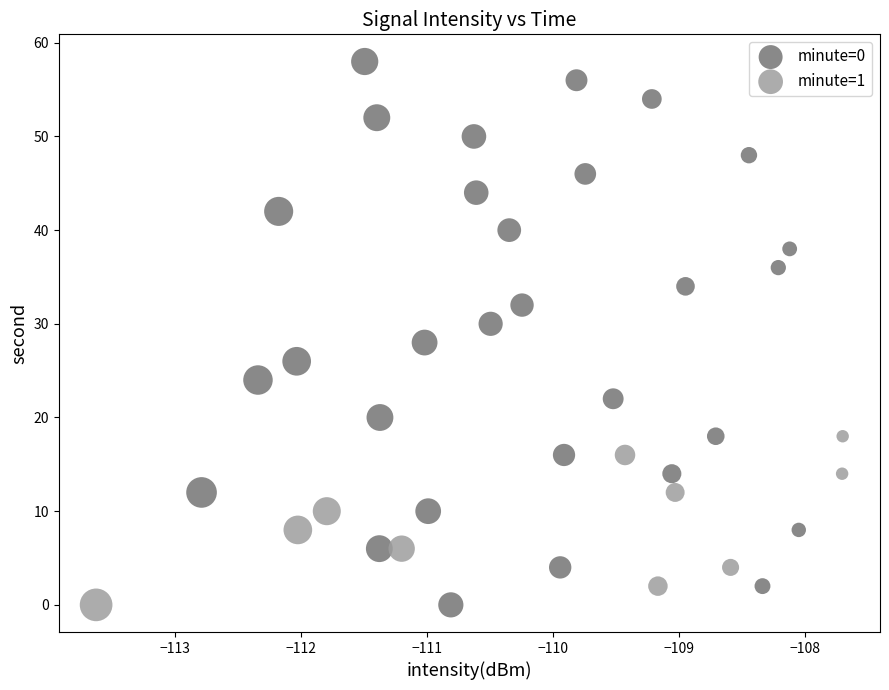

Which series reaches the maximum Y coordinate?

minute=0